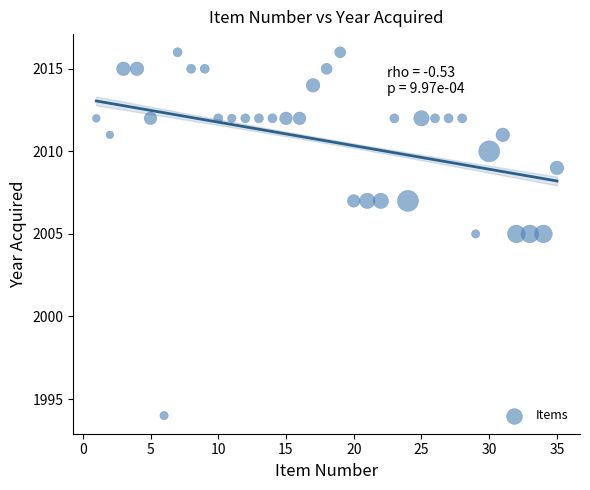

What is the range of X values (max minus min)?

34